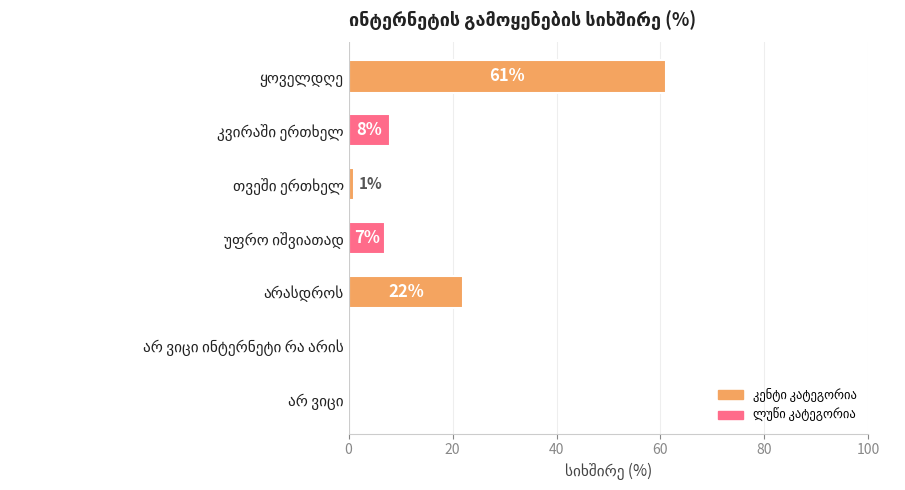

How many values are above zero?

5